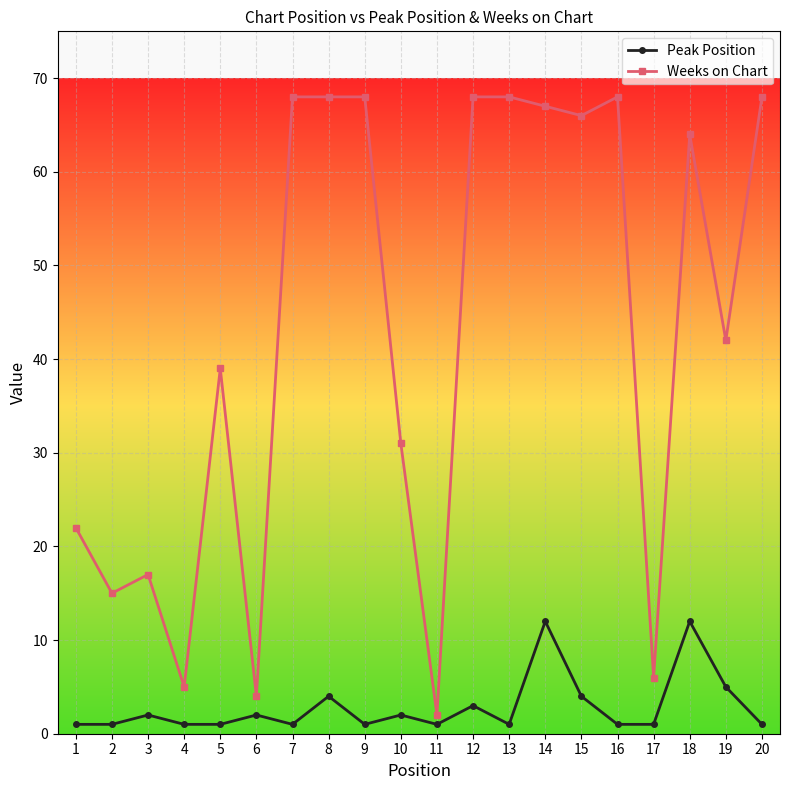

List the series in order of their peak value, lowest first.

Peak Position, Weeks on Chart